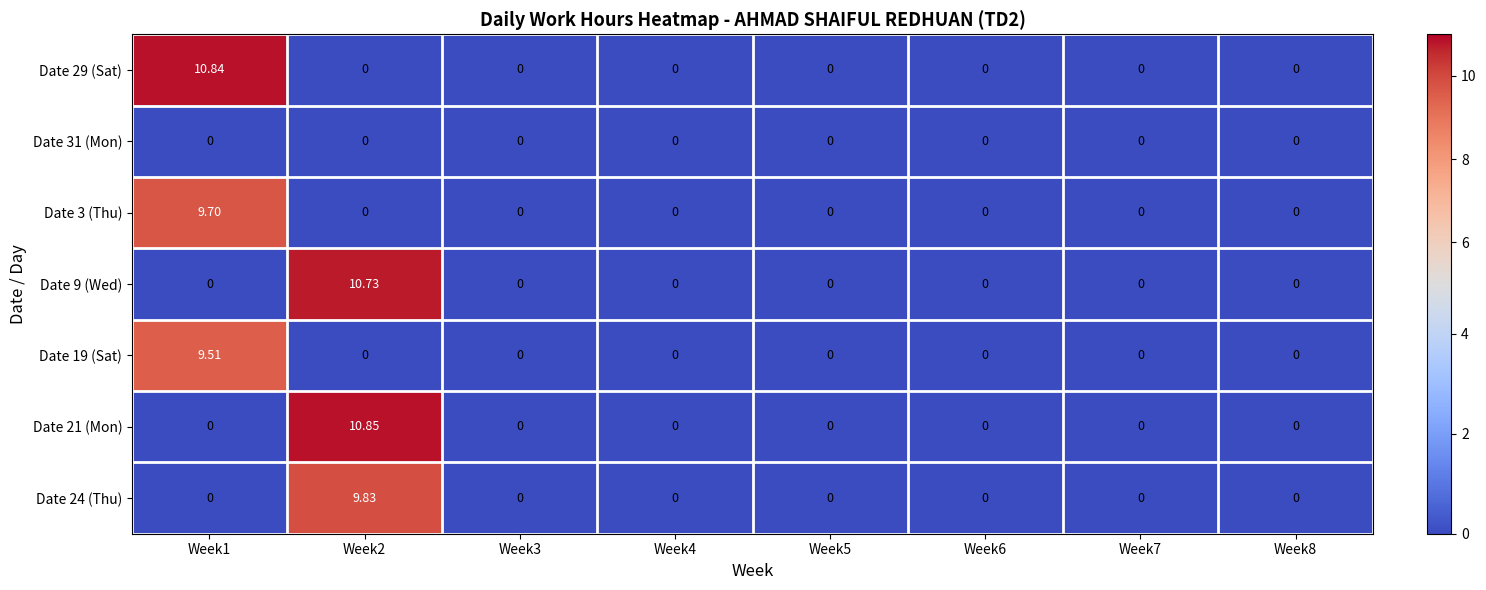

How many distinct data groups are displayed?

7